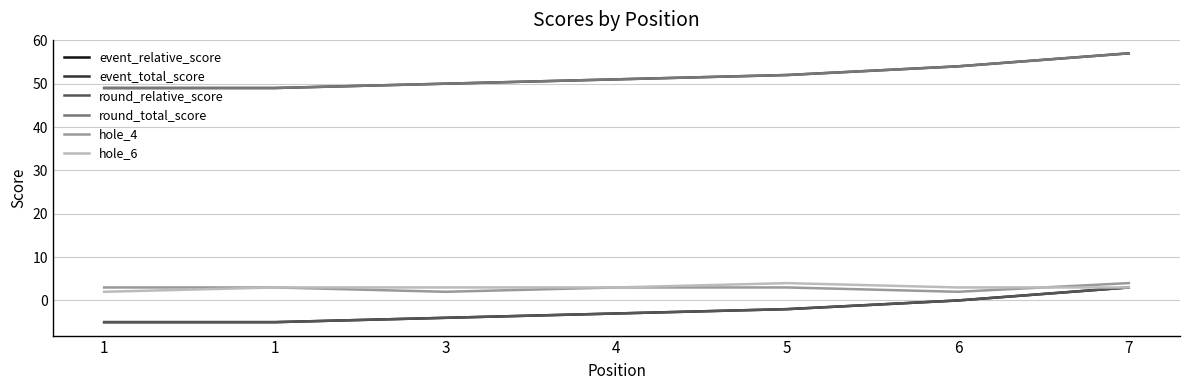

Reading right to left, list all the values displayed in this chart.

event_relative_score: 3	0	-2	-3	-4	-5	-5
event_total_score: 57	54	52	51	50	49	49
round_relative_score: 3	0	-2	-3	-4	-5	-5
round_total_score: 57	54	52	51	50	49	49
hole_4: 4	2	3	3	2	3	3
hole_6: 3	3	4	3	3	3	2